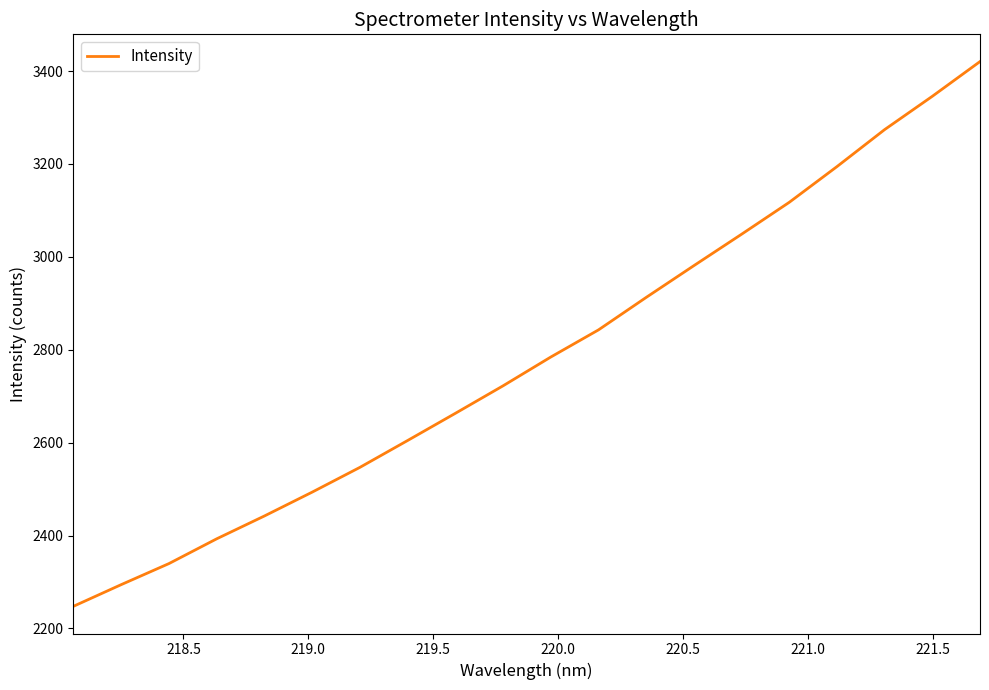

Does the chart have visible grid lines?

No